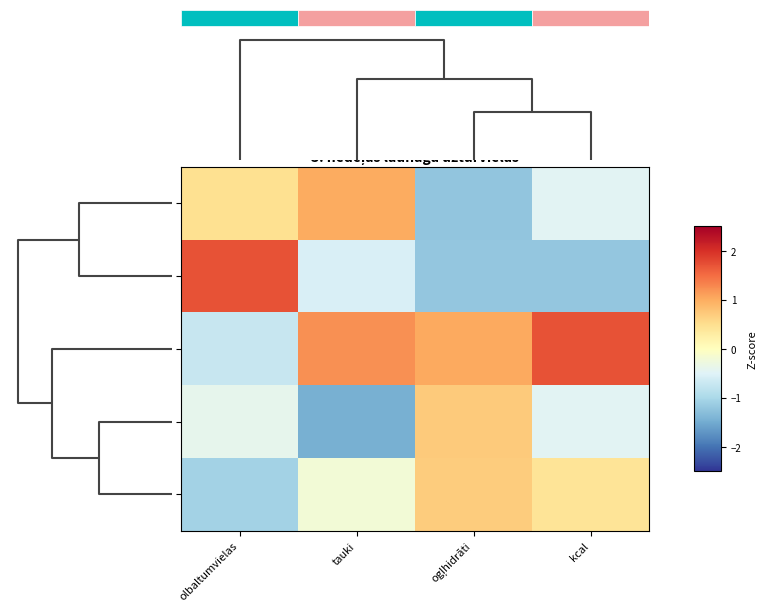

At which category is the sum across all series the highest?

ogļhidrāti